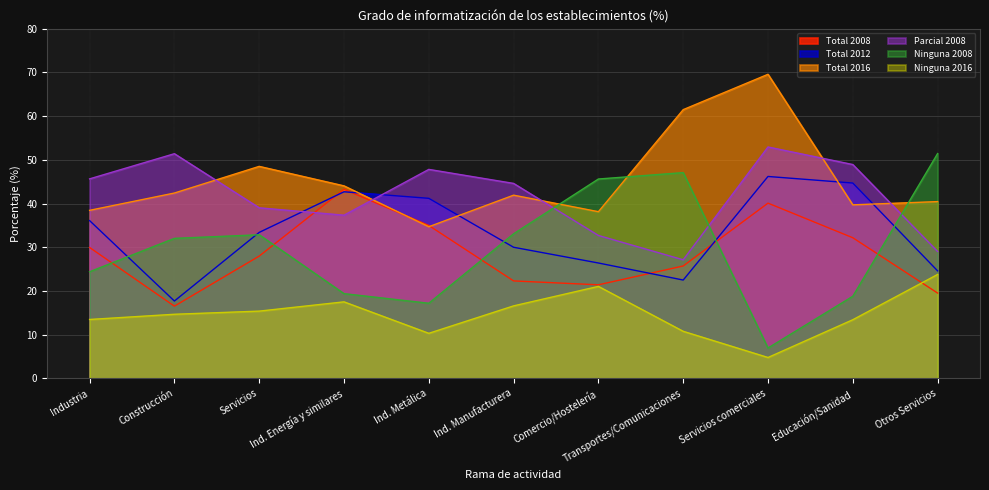

Does the chart display data point markers on the line(s)?

No